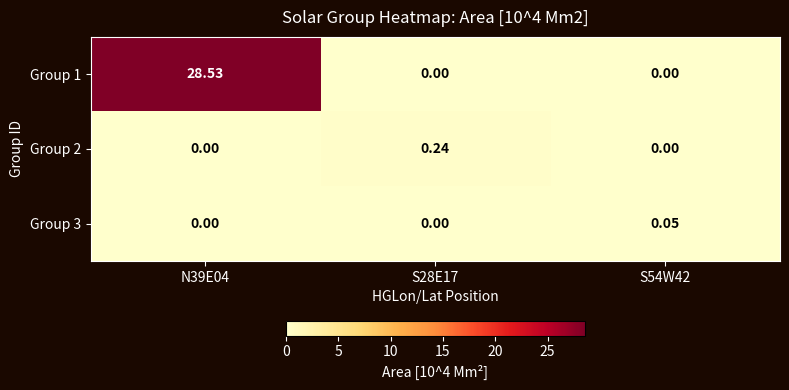

Is the value of Group 3 at S54W42 greater than the value of Group 2 at S54W42?

Yes